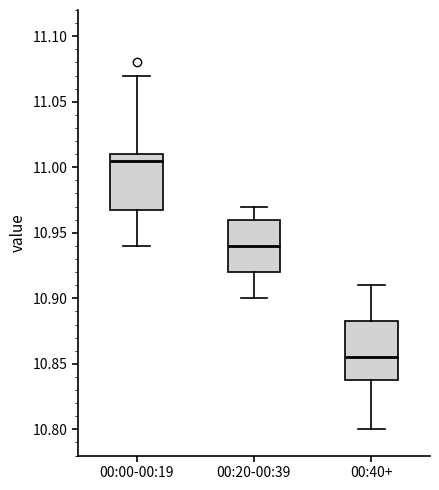

Where does the upper whisker of the box for 00:20-00:39 end on the y-axis? The values are not printed on the chart, so give them approximately, as read against the axis.

10.970